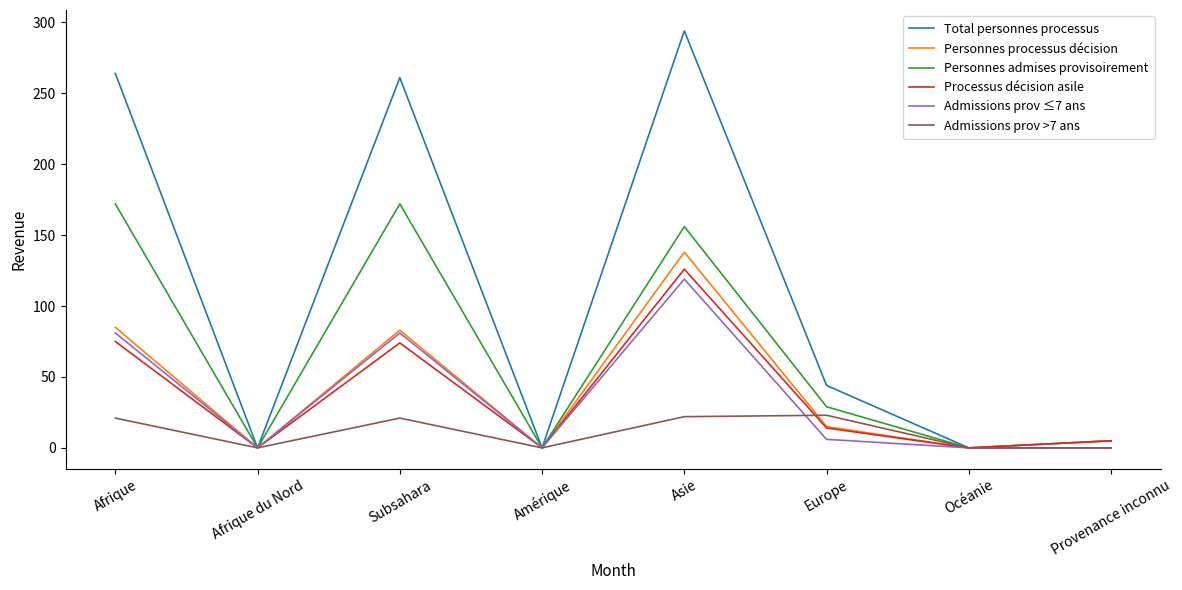

At which category does the chart reach its peak across all series?

Asie